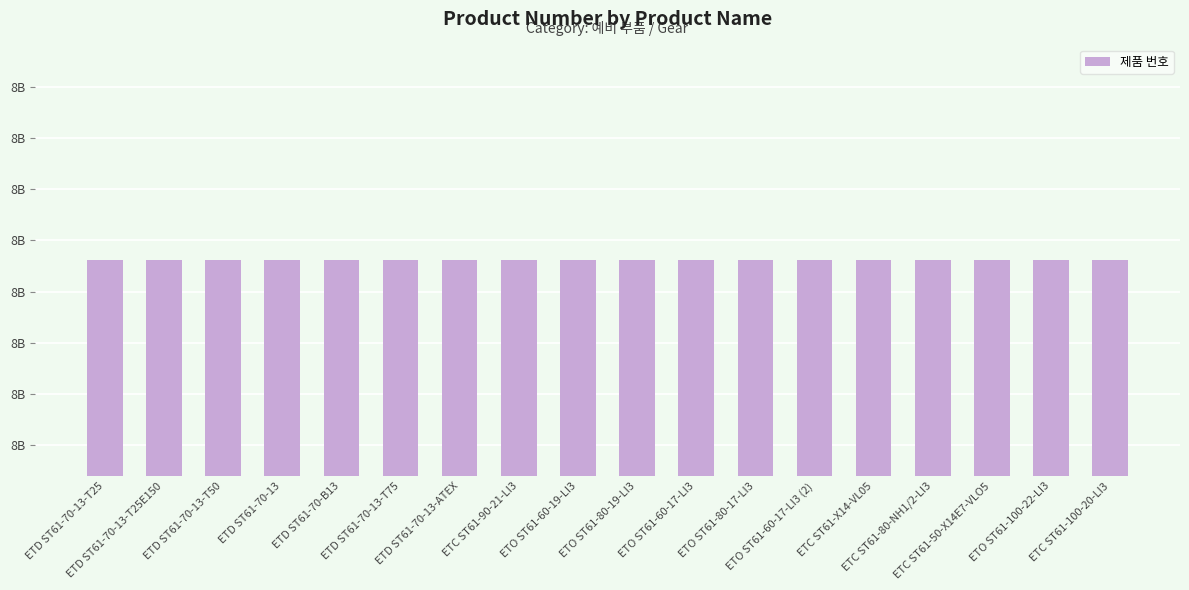

What is the sum of all values?

151798039539